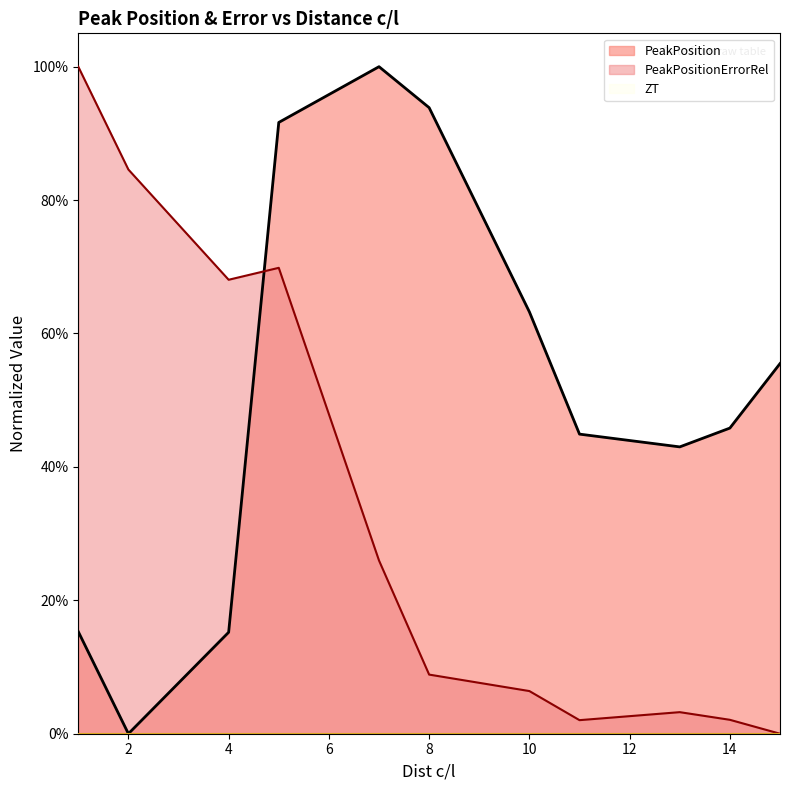

At which category does PeakPositionErrorRel reach its first local valley?

4